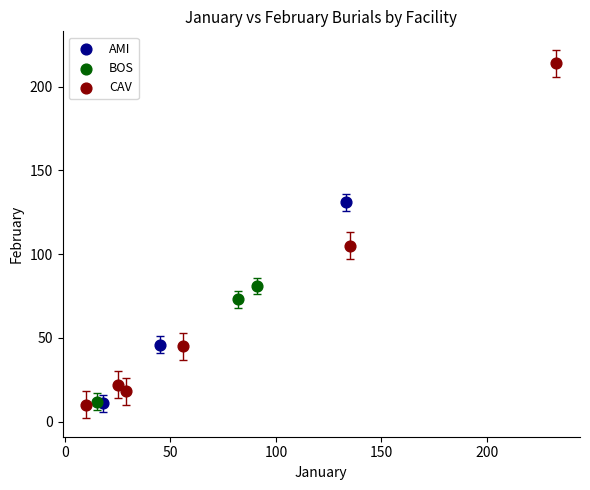

Which series contains the highest Y value?

CAV